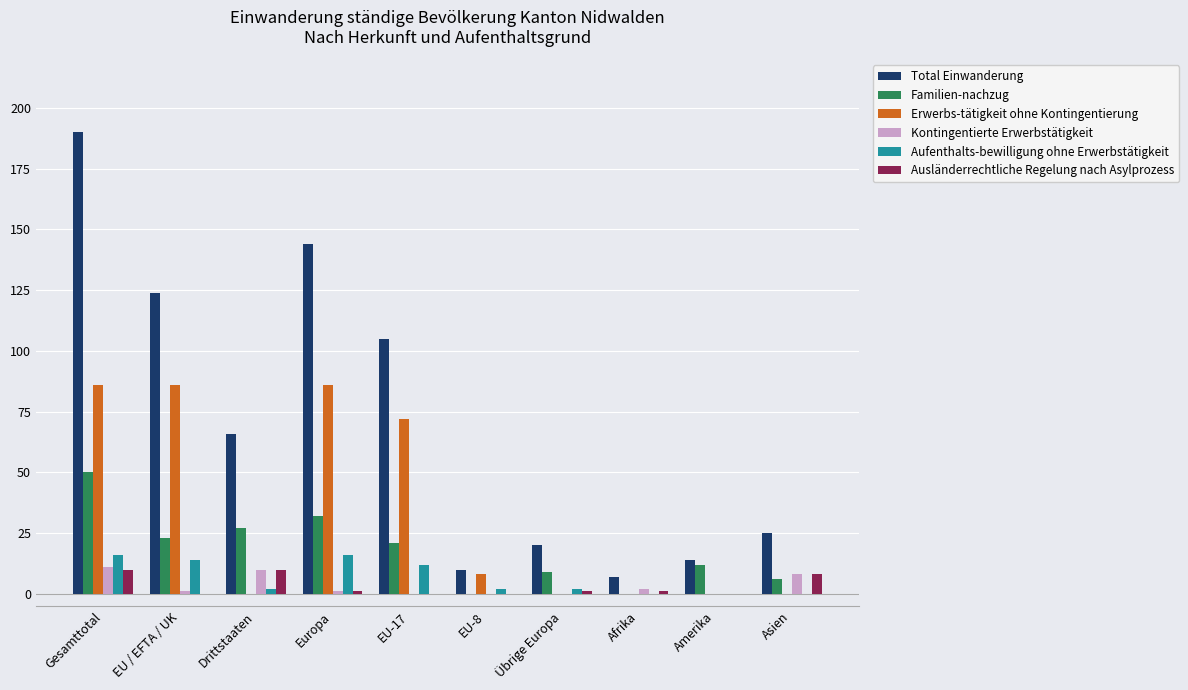

The Erwerbs-tätigkeit ohne Kontingentierung series shows 104 at EU-17. True or false?

False